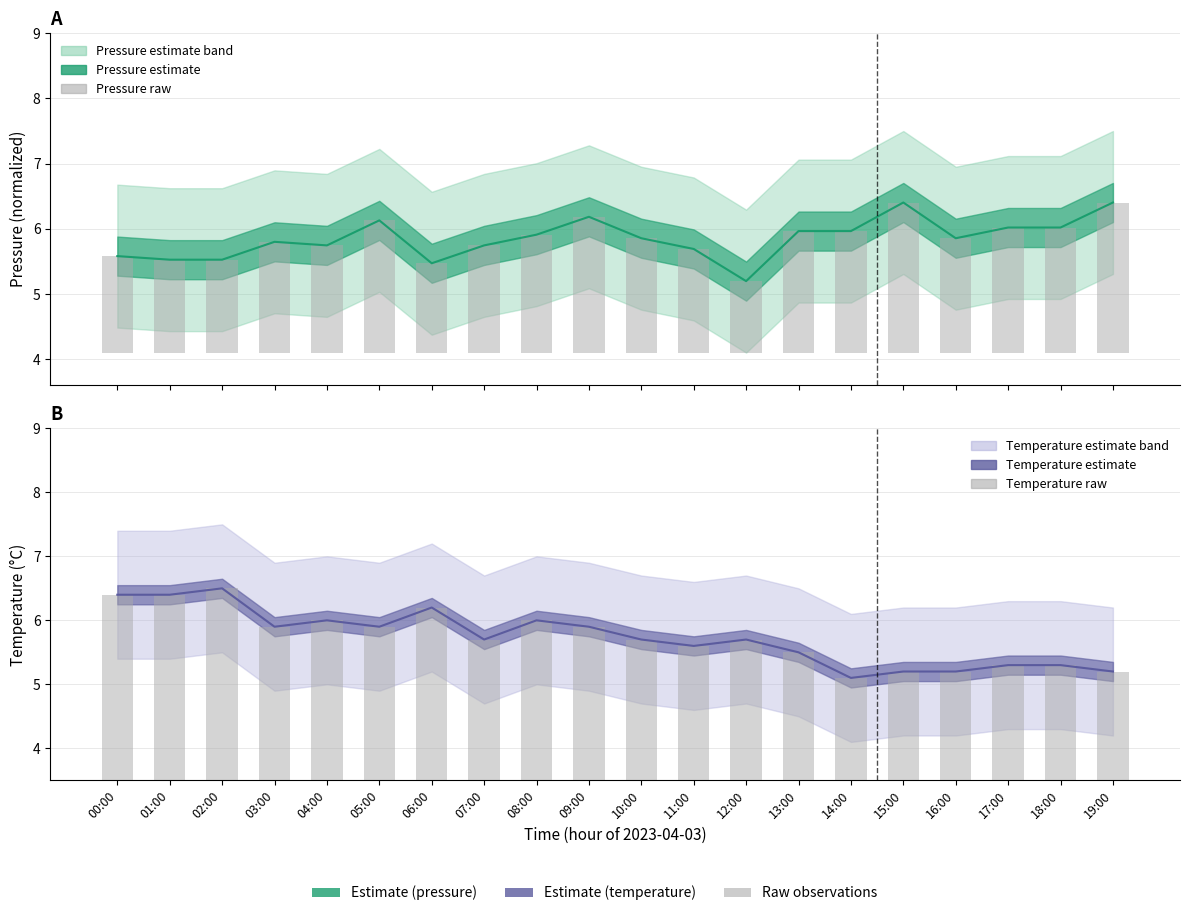

Which category has the lowest value in the pressure (raw) series?

12:00